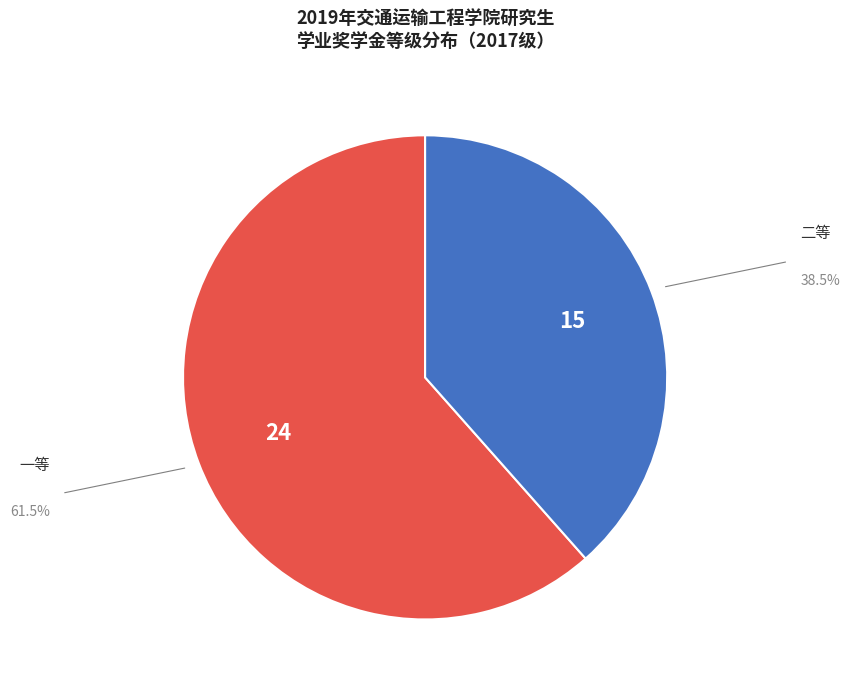

How many segments does this pie chart have?

2